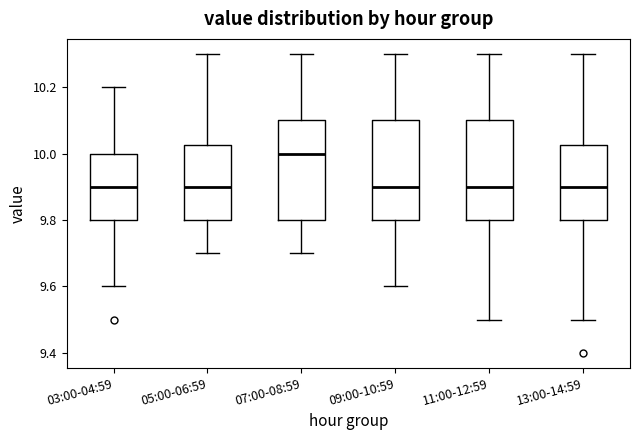

Reading left to right, read every box against the y-axis: the position of its median line, the range the box covers, and the ends of its whiskers. The values are not printed on the chart, so give them approximately, as read against the axis.

03:00-04:59: median 9.90, box 9.80 to 10.00, whiskers 9.60 to 10.20
05:00-06:59: median 9.90, box 9.80 to 10.02, whiskers 9.70 to 10.30
07:00-08:59: median 10.00, box 9.80 to 10.10, whiskers 9.70 to 10.30
09:00-10:59: median 9.90, box 9.80 to 10.10, whiskers 9.60 to 10.30
11:00-12:59: median 9.90, box 9.80 to 10.10, whiskers 9.50 to 10.30
13:00-14:59: median 9.90, box 9.80 to 10.02, whiskers 9.50 to 10.30